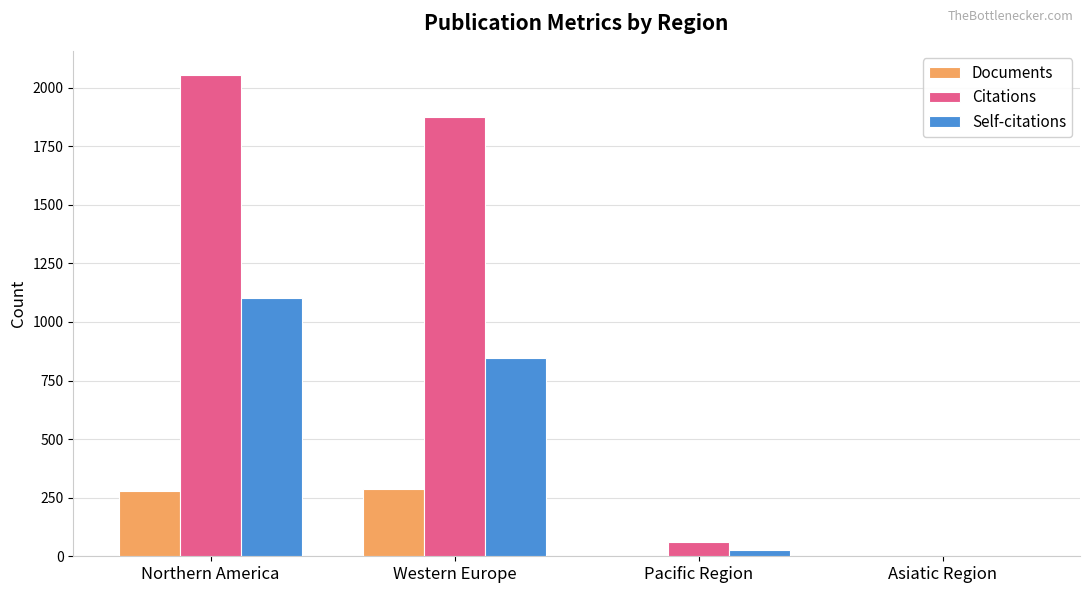

What is the sum of all Documents values?

566